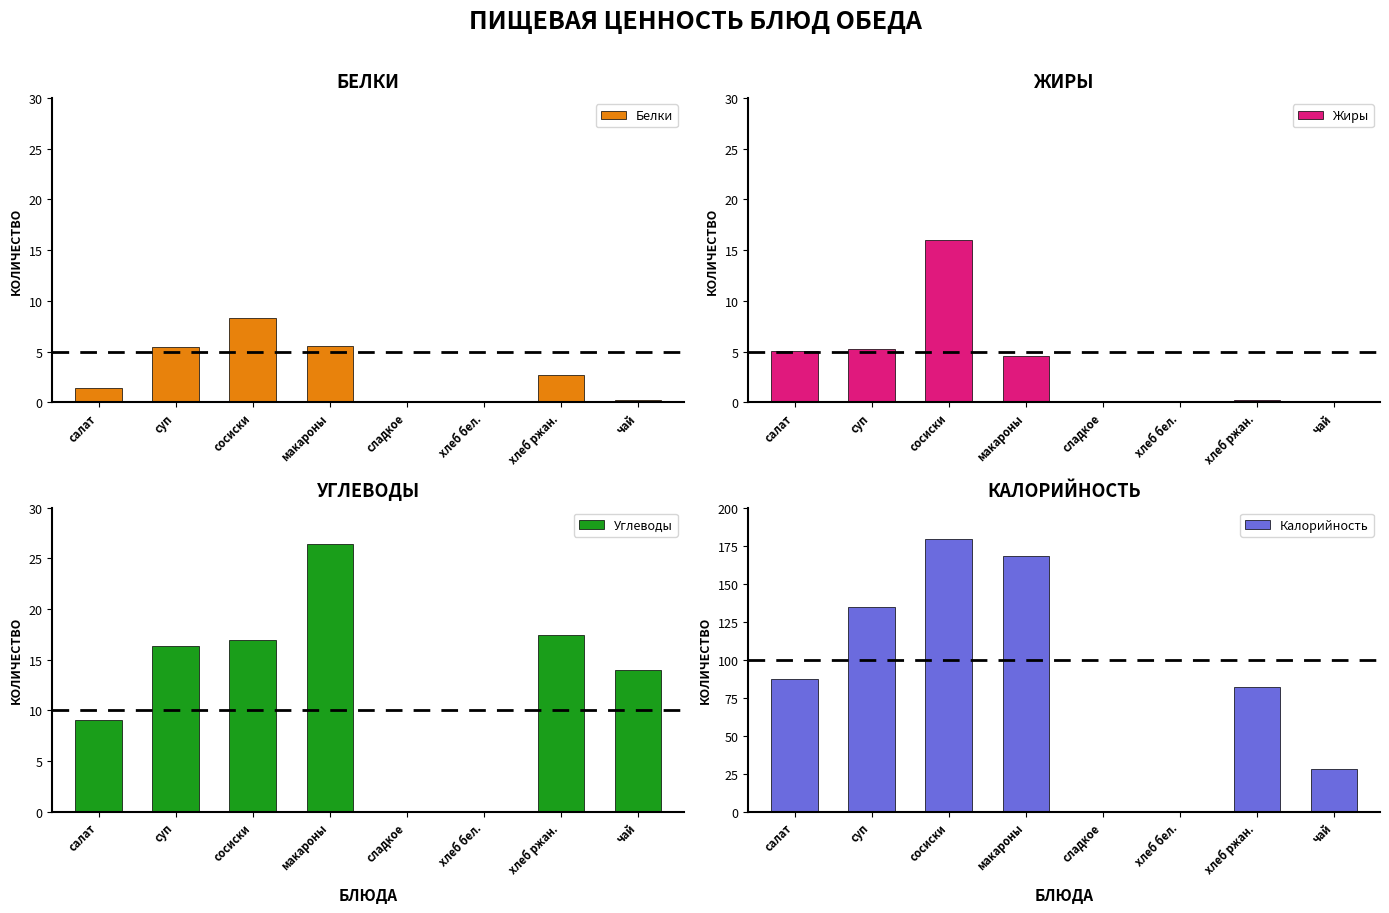

At чай, list the series in order from largest to smallest.

Калорийность, Углеводы, Белки, Жиры